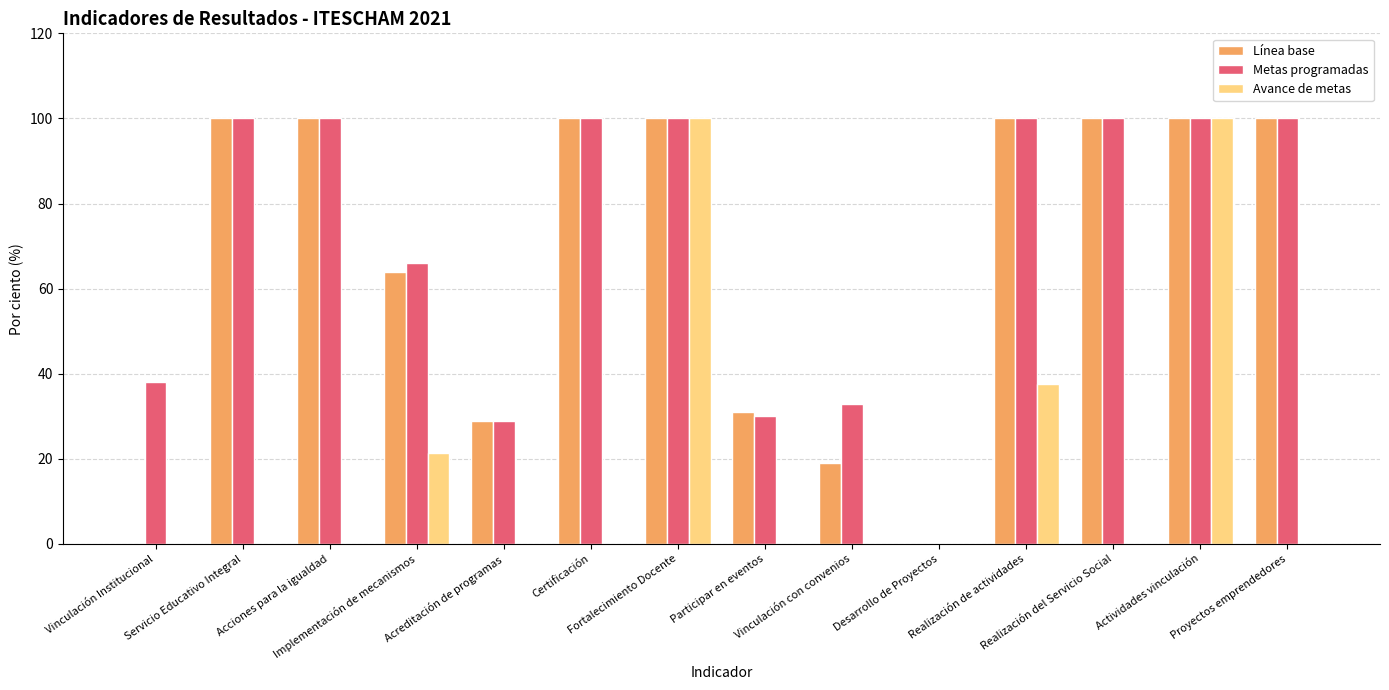

Rank the series by their maximum value, from highest to lowest.

Línea base, Metas programadas, Avance de metas